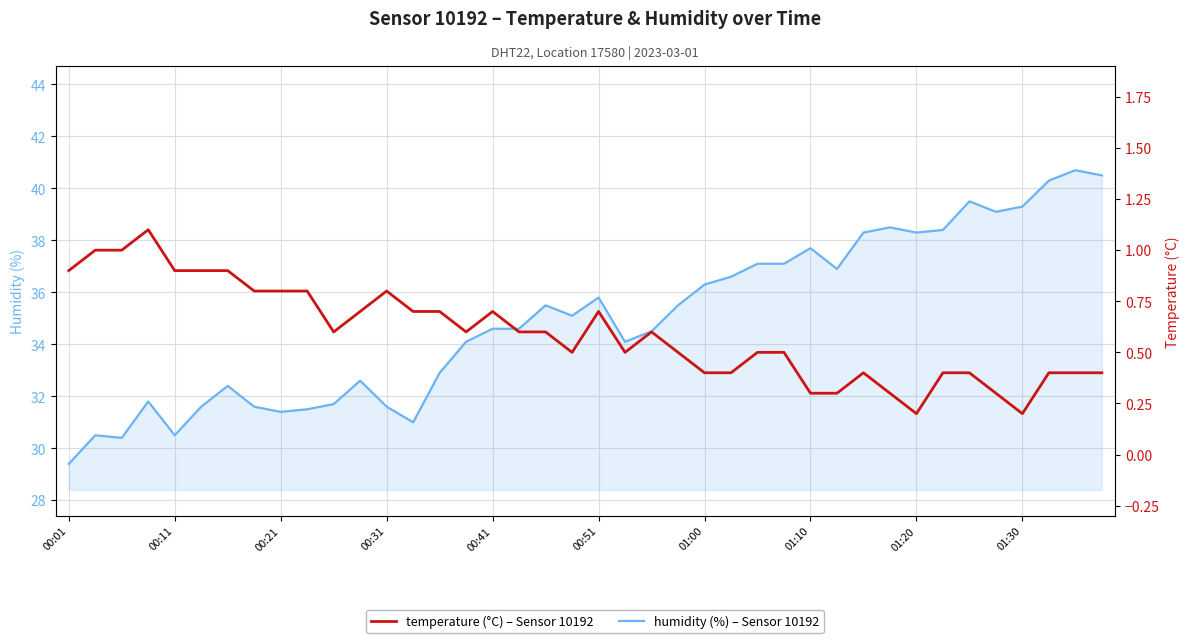

What is the sum of all temperature values?

23.7